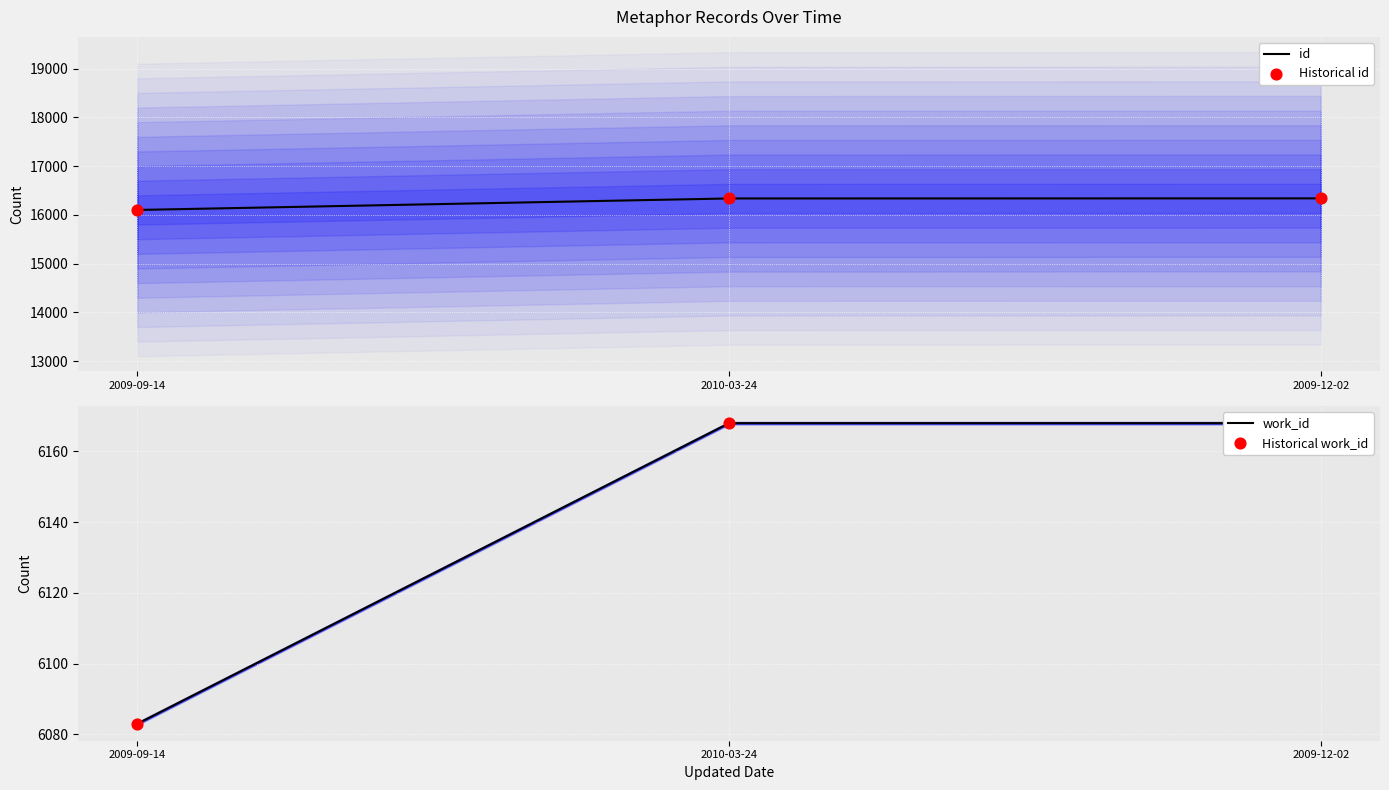

Which series contains the highest Y value?

id